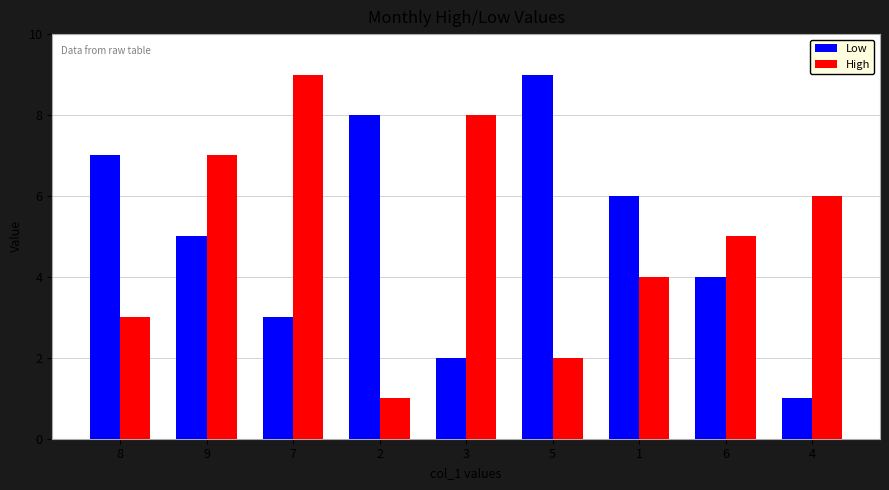

What is the difference between the maximum and minimum values in the Low series?

8